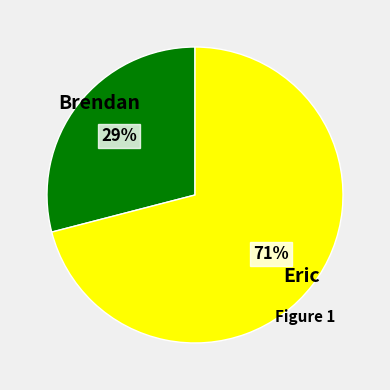

Is there a majority slice in this chart?

Yes